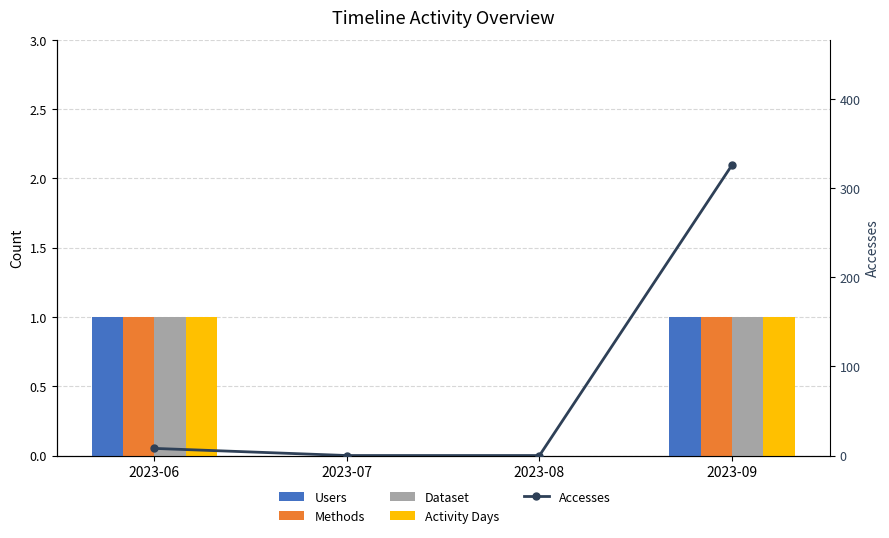

True or false: Users has a value of 0 at 2023-06.

False